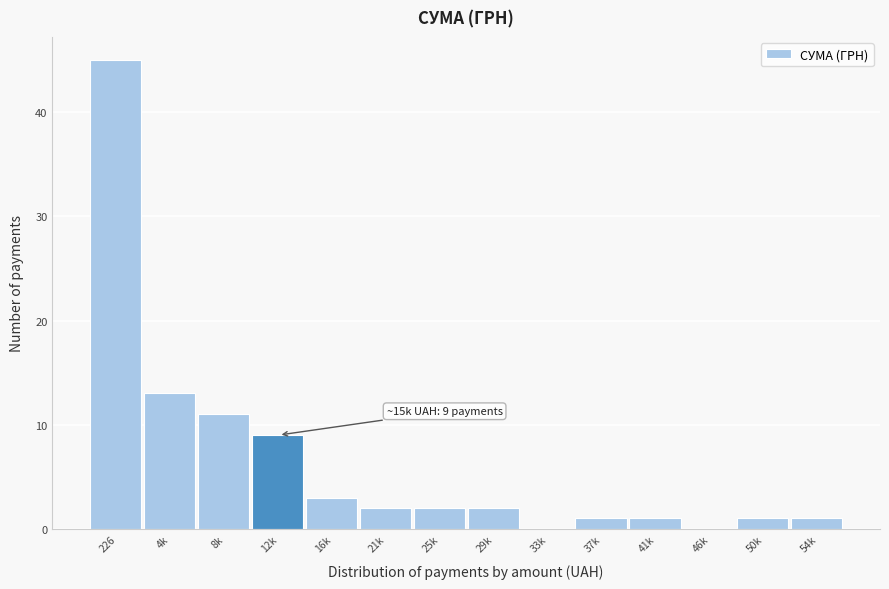

Reading left to right, transcribe all the data shown in this chart.

226=45	4k=13	8k=11	12k=9	16k=3	21k=2	25k=2	29k=2	33k=0	37k=1	41k=1	46k=0	50k=1	54k=1